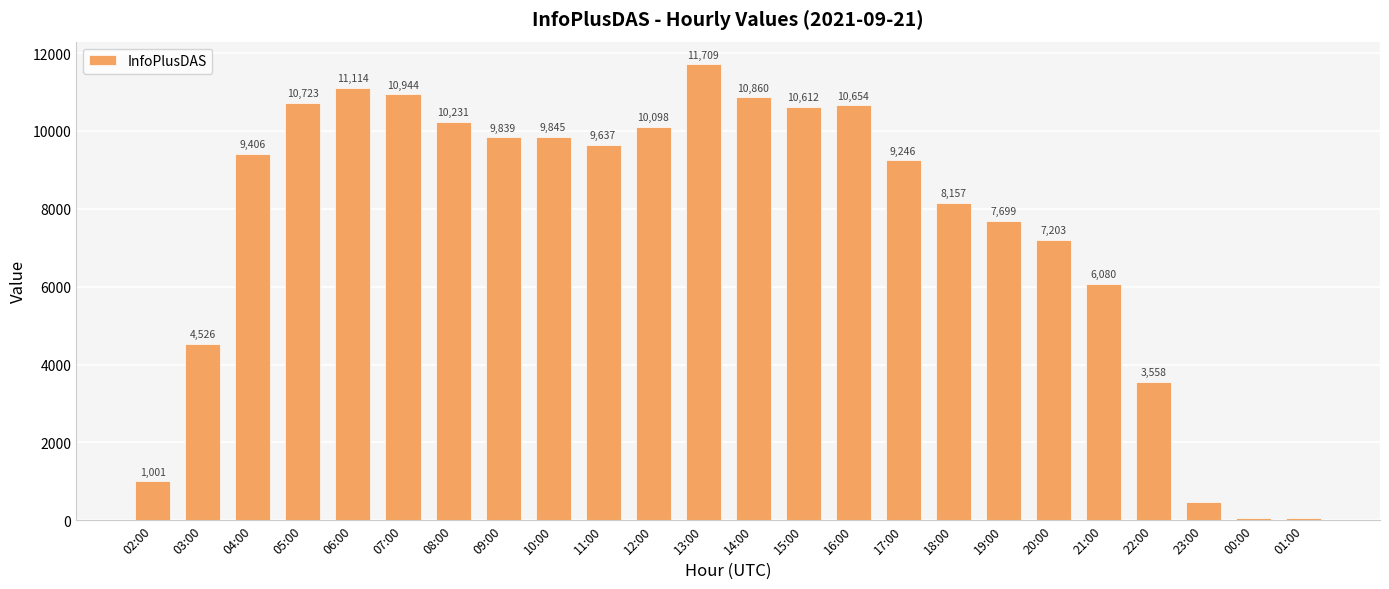

List the labels in order of value, smallest first.

00:00, 01:00, 23:00, 02:00, 22:00, 03:00, 21:00, 20:00, 19:00, 18:00, 17:00, 04:00, 11:00, 09:00, 10:00, 12:00, 08:00, 15:00, 16:00, 05:00, 14:00, 07:00, 06:00, 13:00